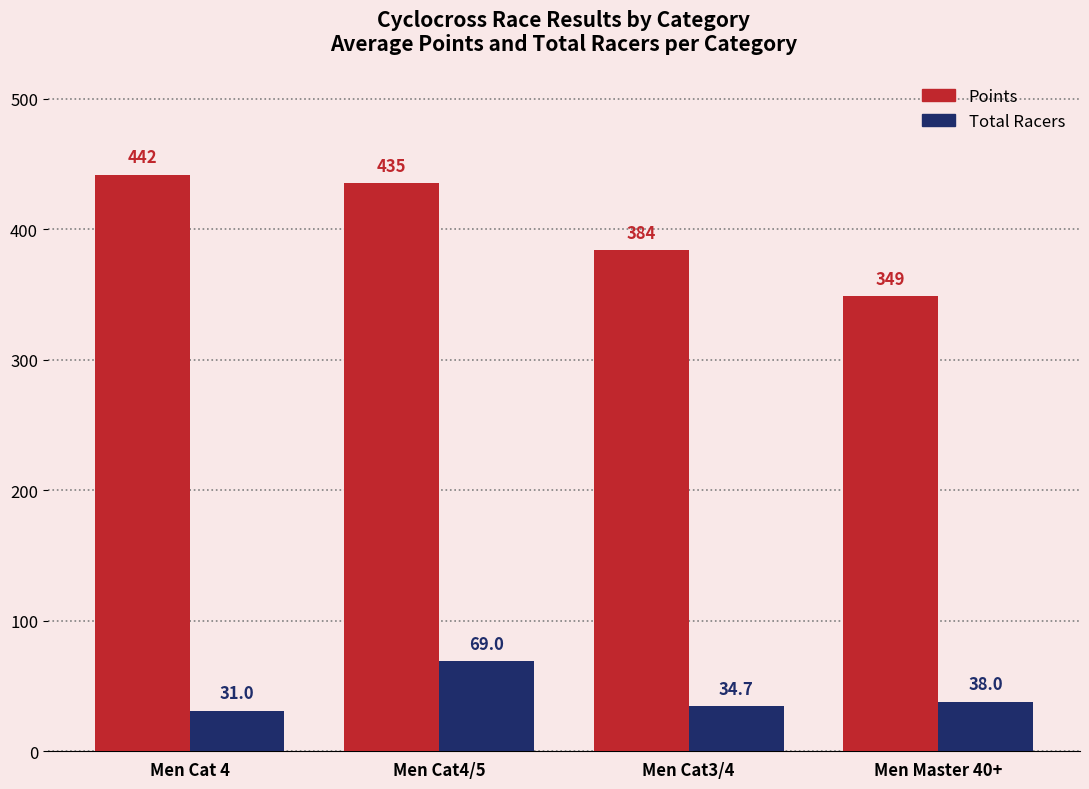

List the series in order of their peak value, lowest first.

Total Racers, Points